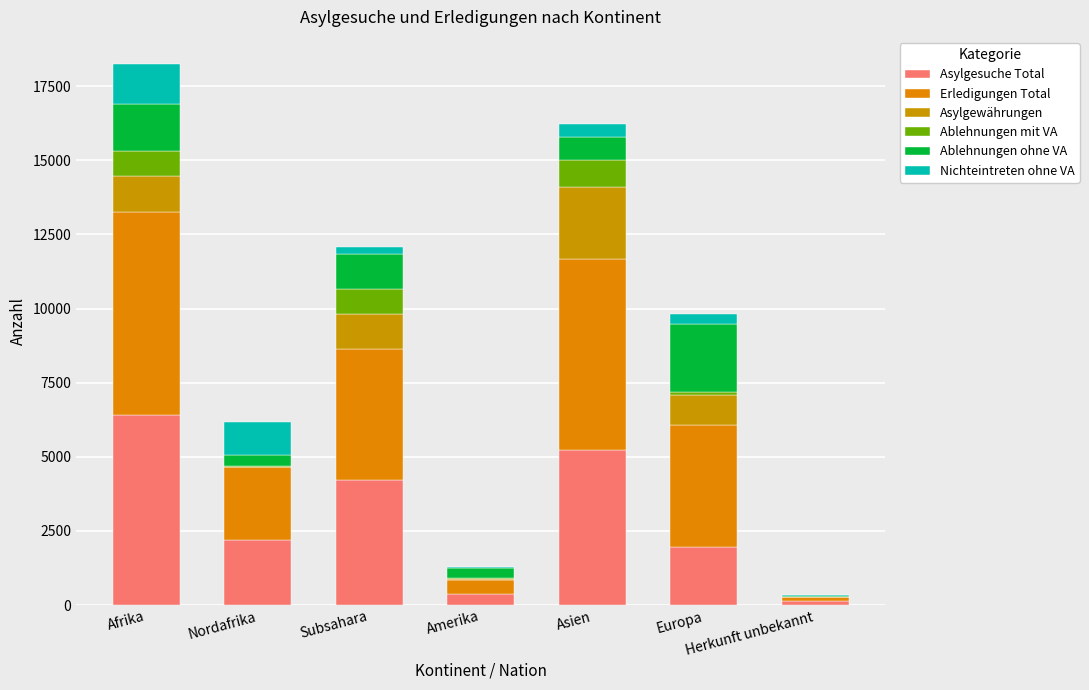

Is it true that Asylgewährungen equals 1179 at Subsahara?

True